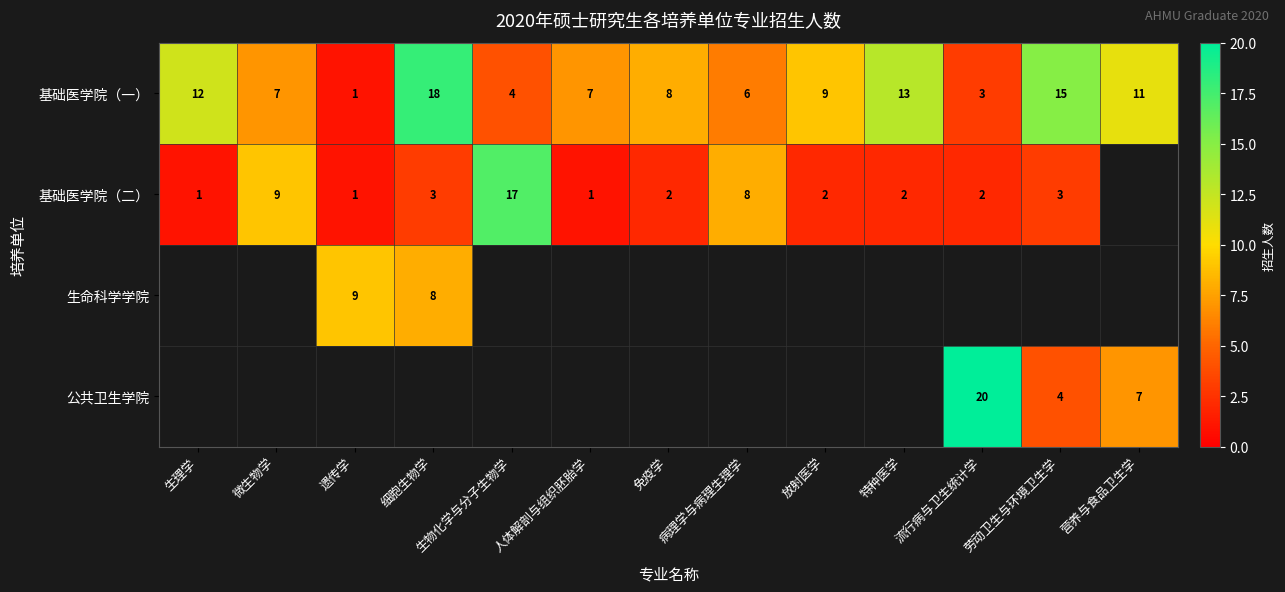

Where does the 基础医学院（一） series first go above 8?

生理学